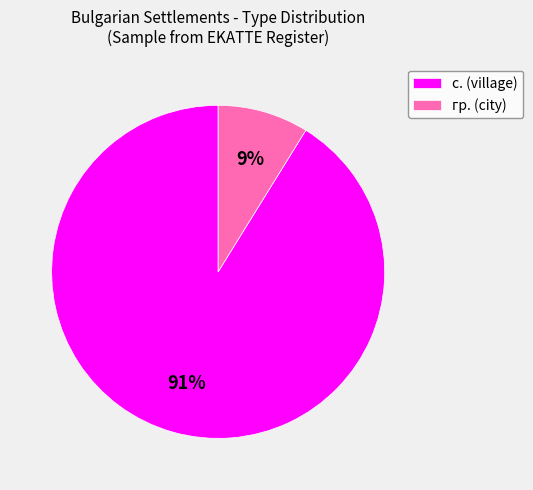

Which slice is the largest?

с.